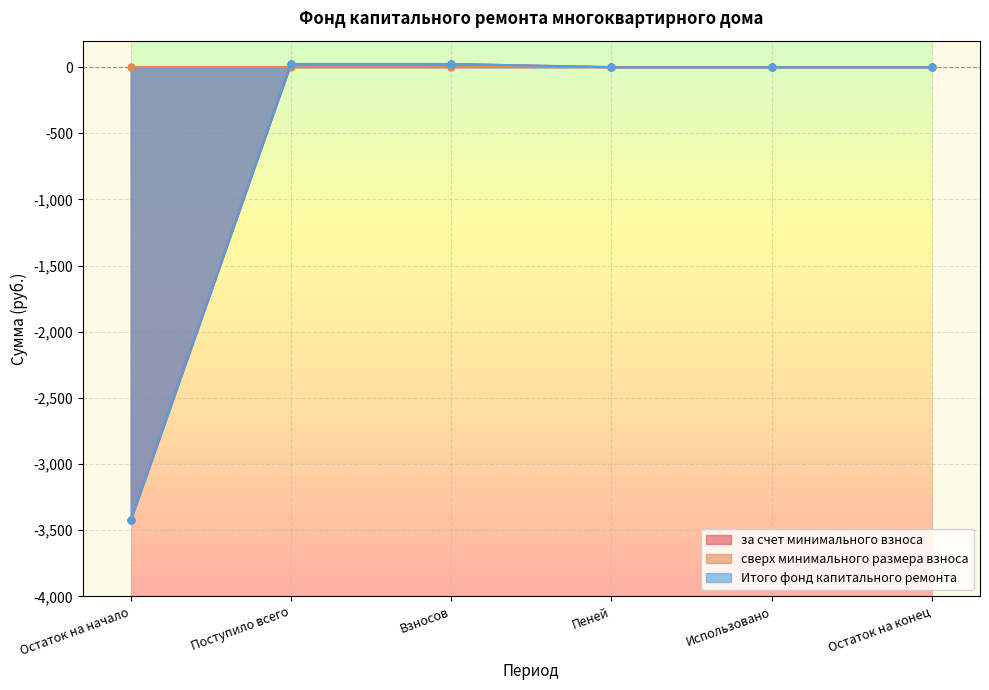

How many data points does each series have?

6